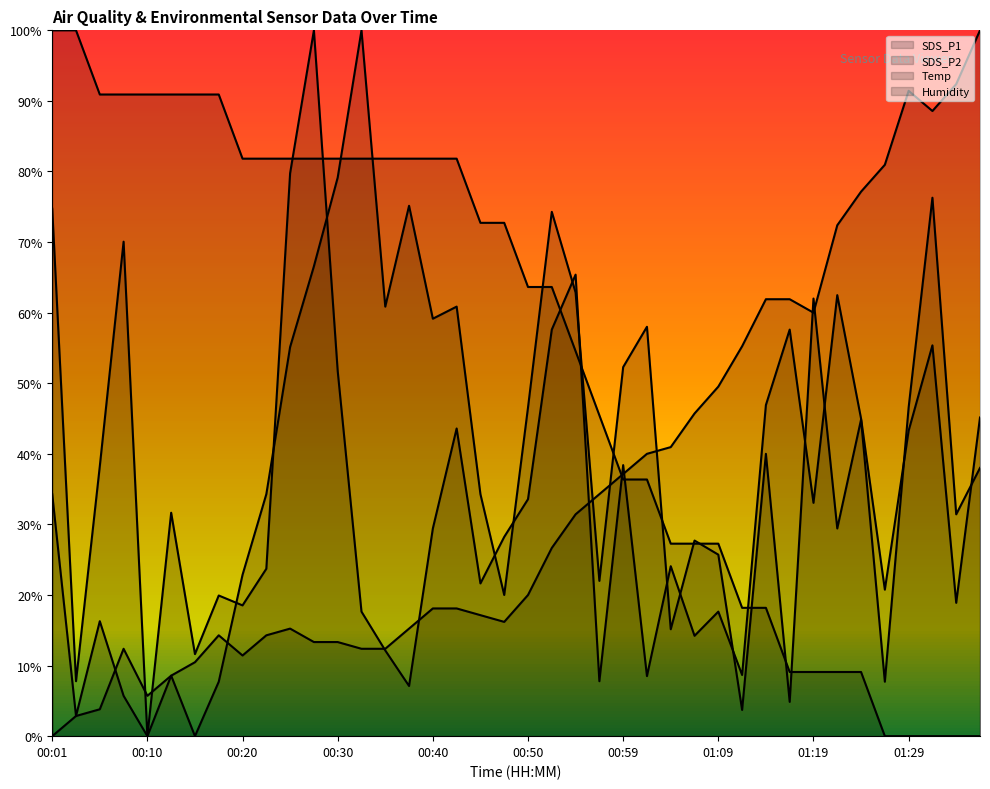

Where does the Temp series first go above 72?

00:01